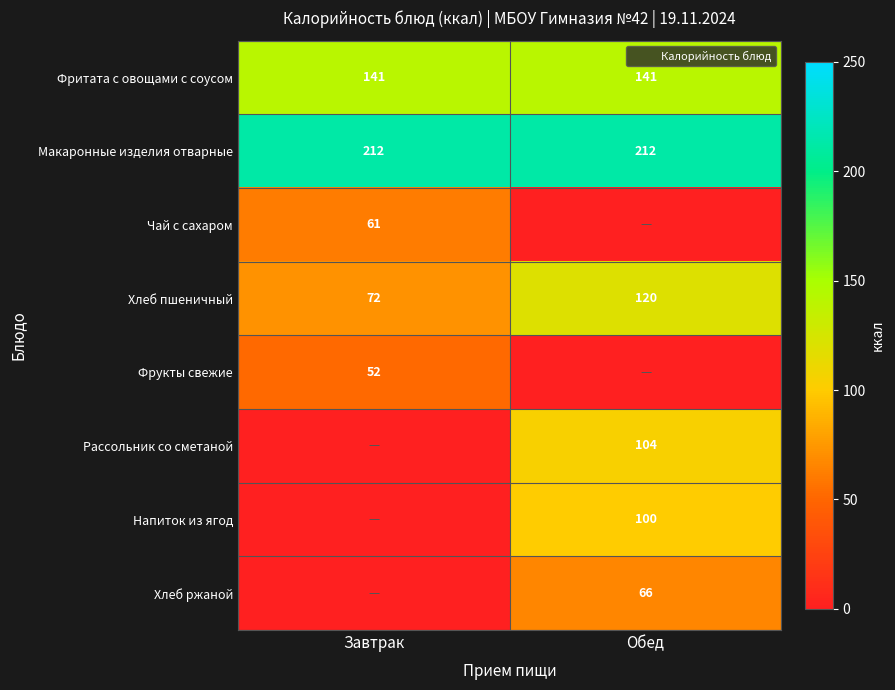

Is the value of Хлеб пшеничный at Завтрак greater than the value of Фрукты свежие at Обед?

Yes